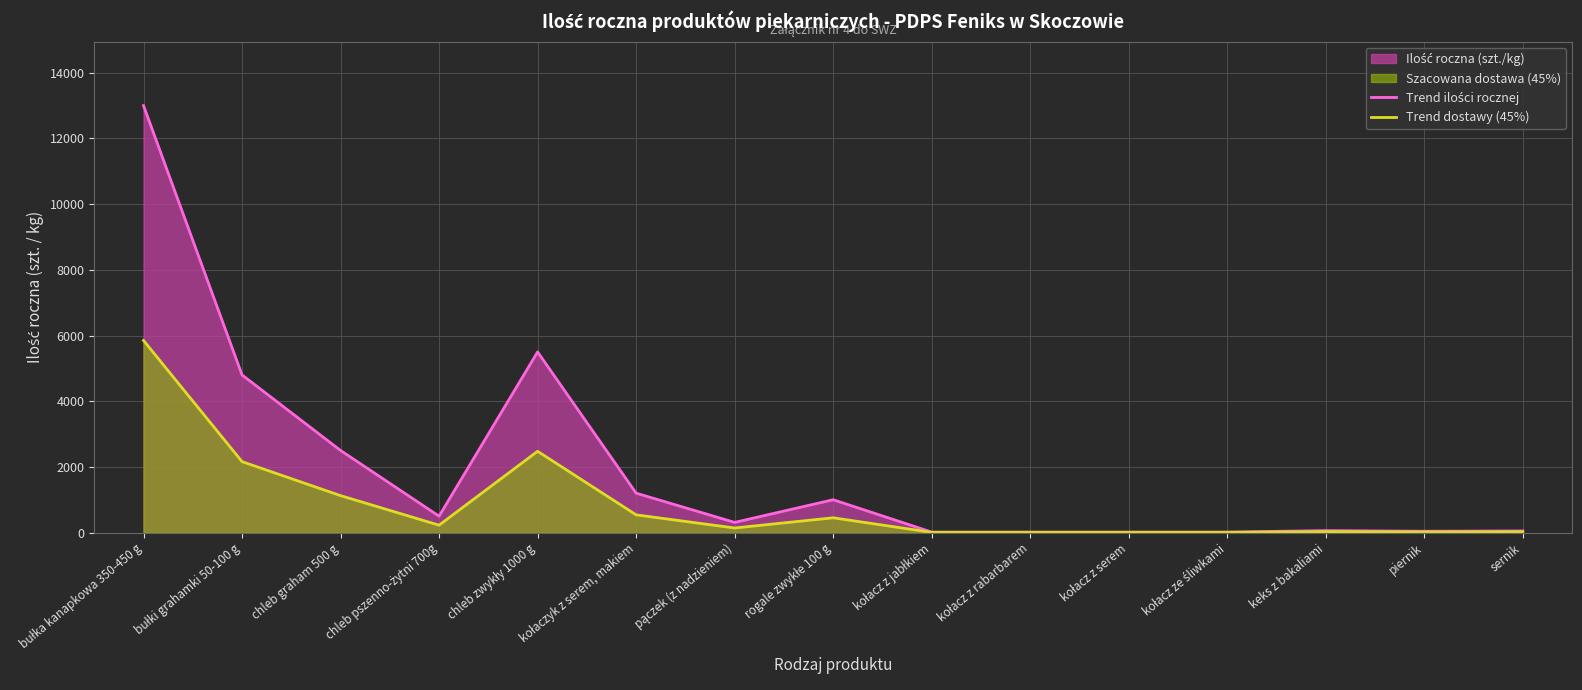

Rank the series by their maximum value, from lowest to highest.

Trend dostawy (45%), Trend ilości rocznej